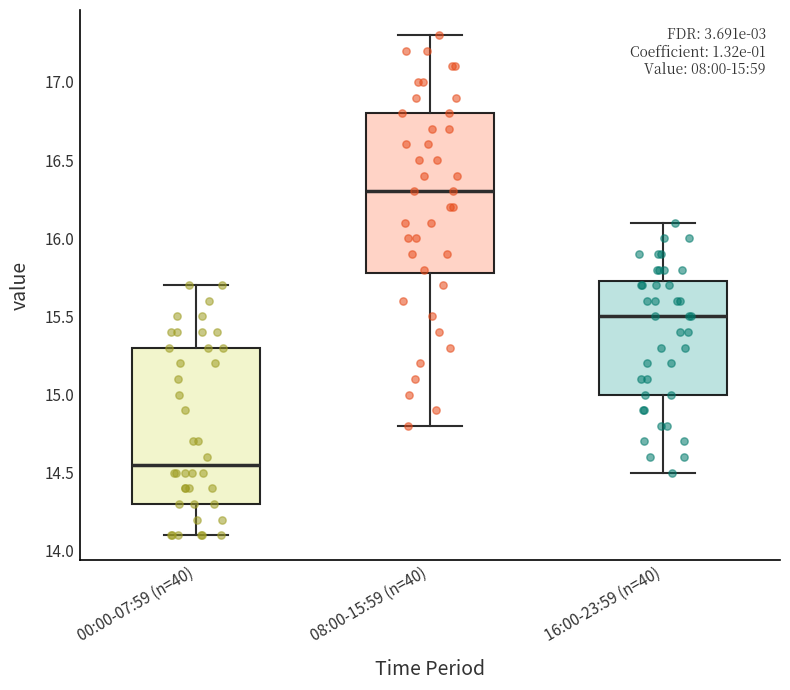

Which box has the lowest median line?

00:00-07:59 (n=40)